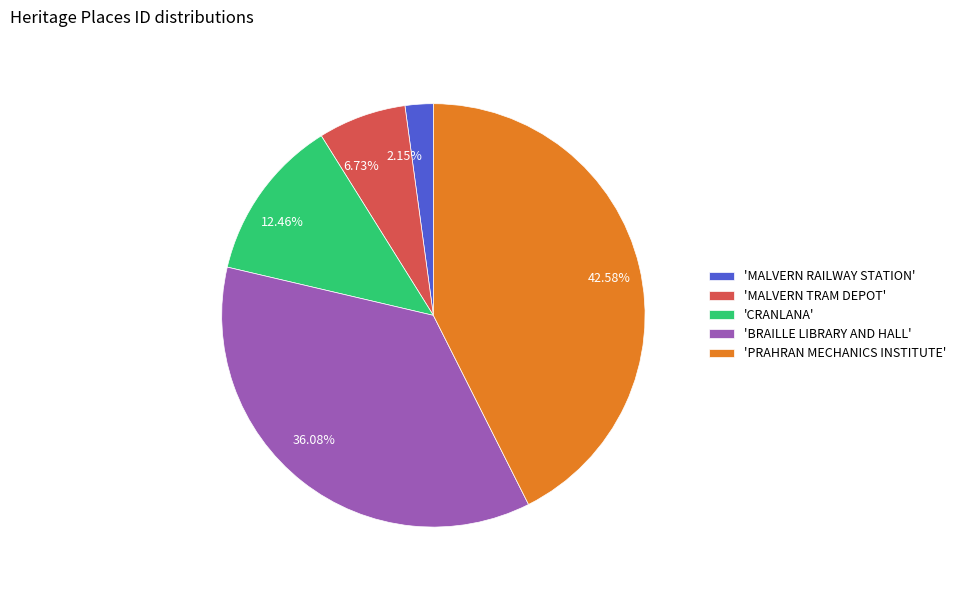

What is the ratio of the value at 42.58% to the value at 36.08%?

1.2